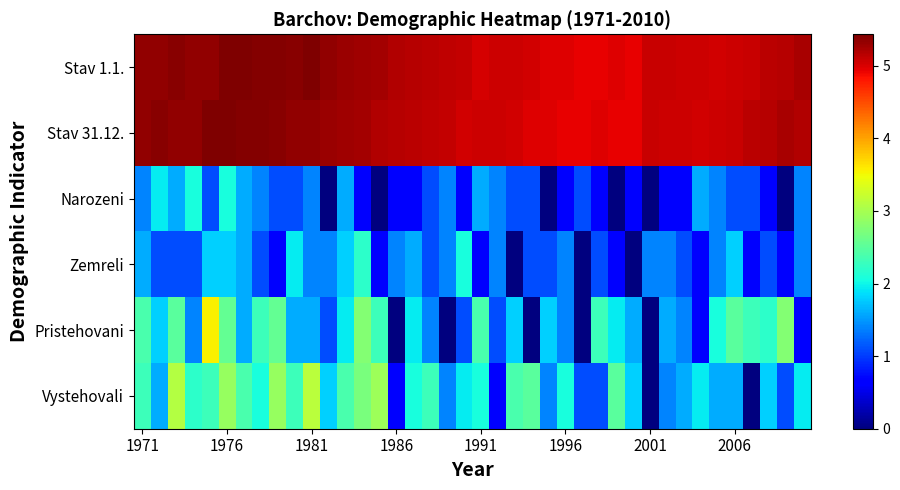

Which series has the widest spread of values?

Pristehovani